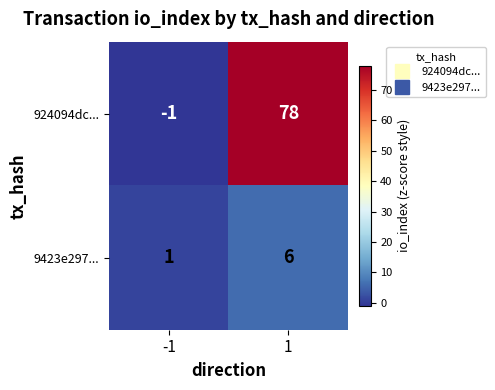

The 924094dc... series shows 134 at 1. True or false?

False